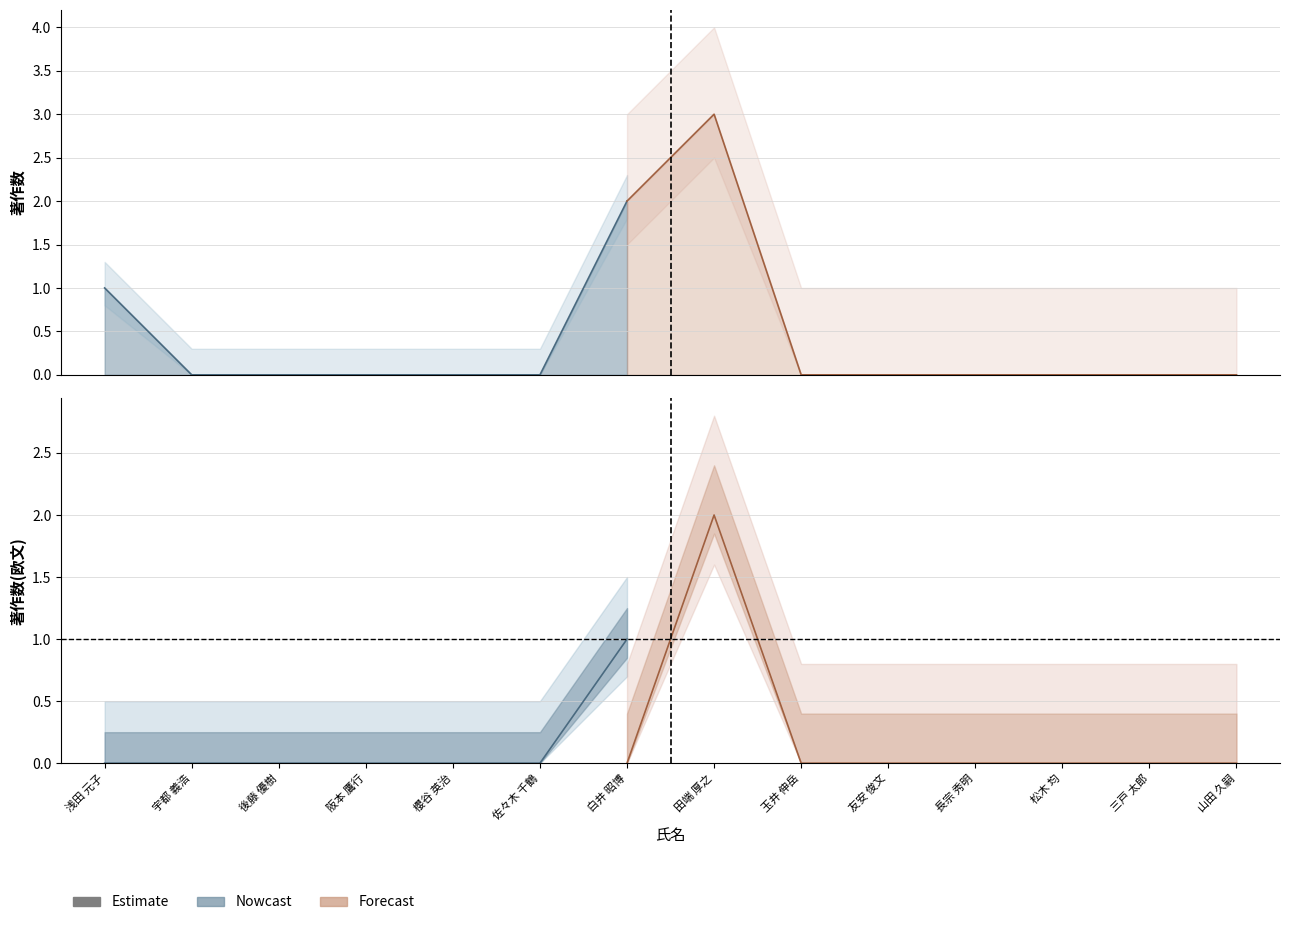

At which label is 著作2023 closest to 1?

白井 昭博